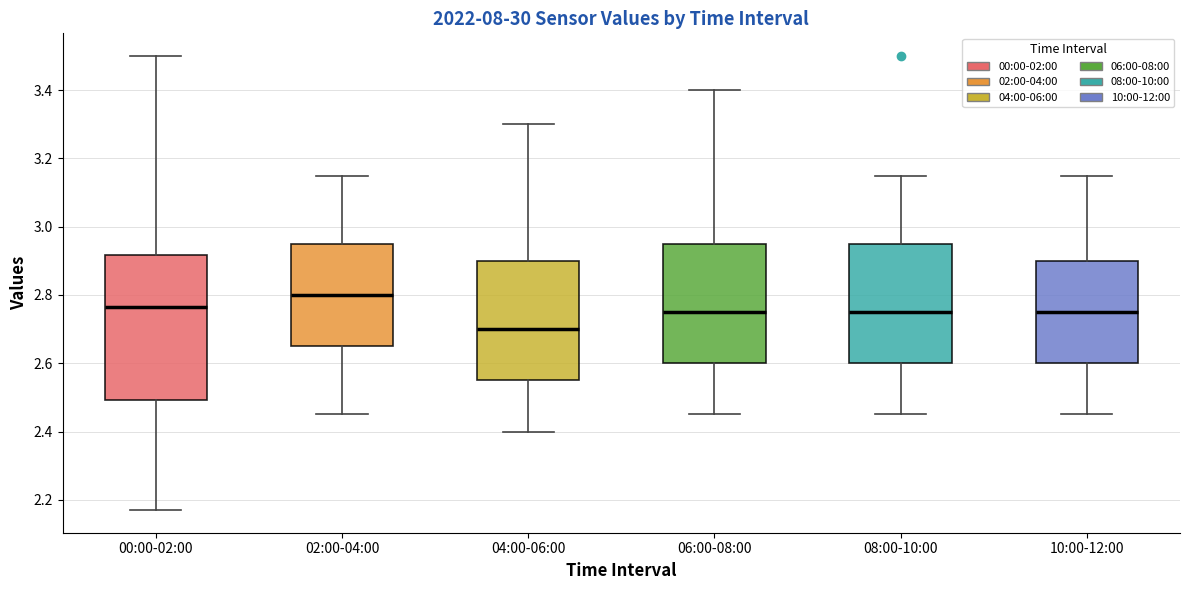

Where is the lower edge of the box for 06:00-08:00 on the y-axis? The values are not printed on the chart, so give them approximately, as read against the axis.

2.60